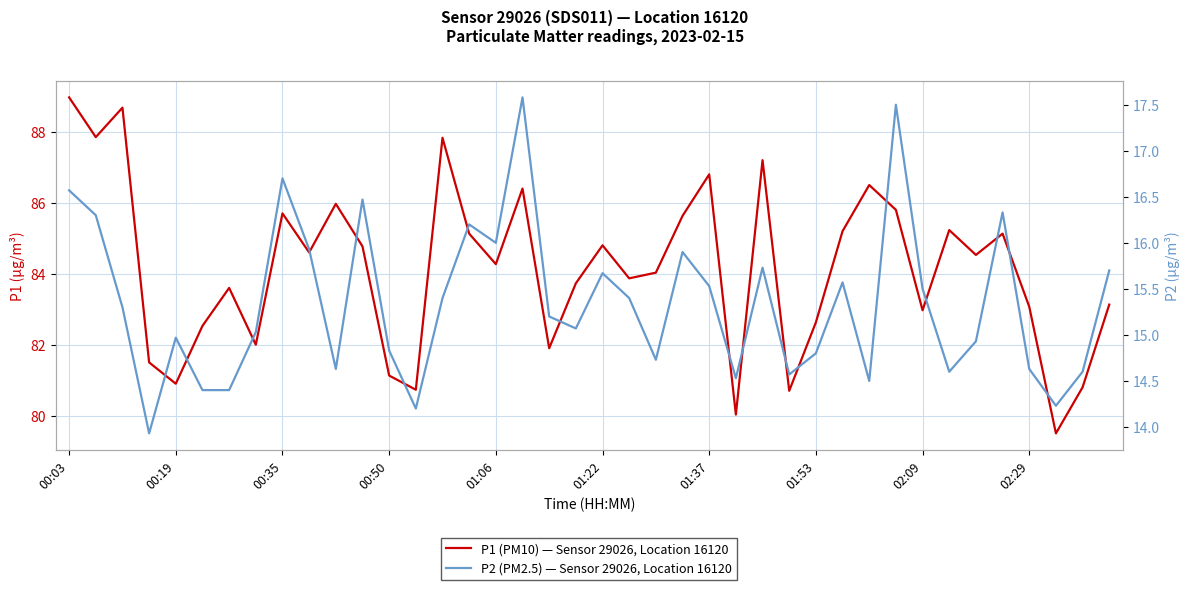

Rank the series at 01:22 from highest to lowest value.

P1 (PM10) — Sensor 29026, Location 16120, P2 (PM2.5) — Sensor 29026, Location 16120